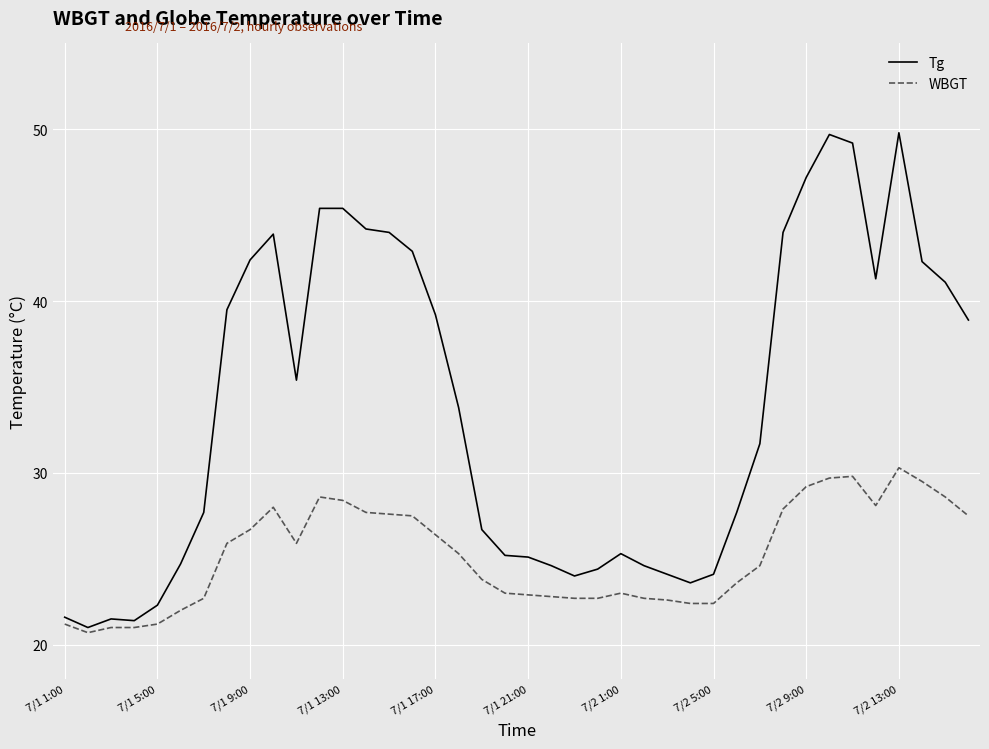

Rank the series by their average value, from highest to lowest.

Tg, WBGT